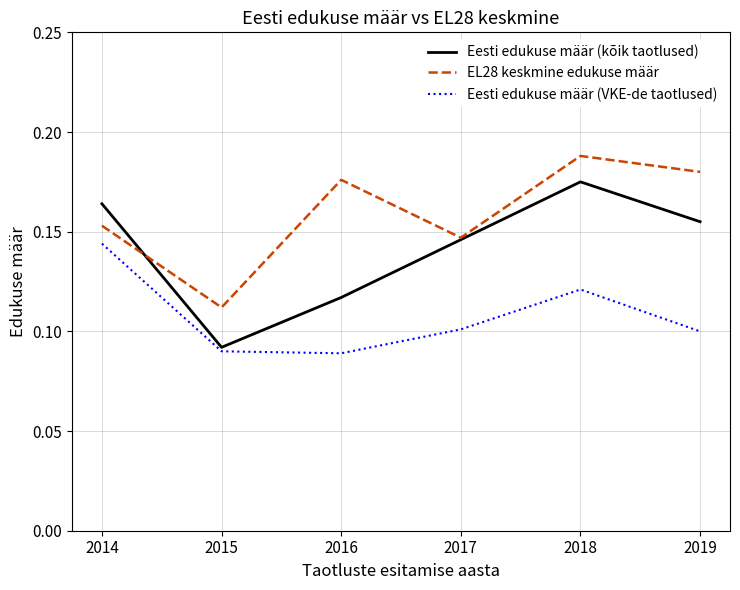

Which label corresponds to the largest value in the chart?

2018